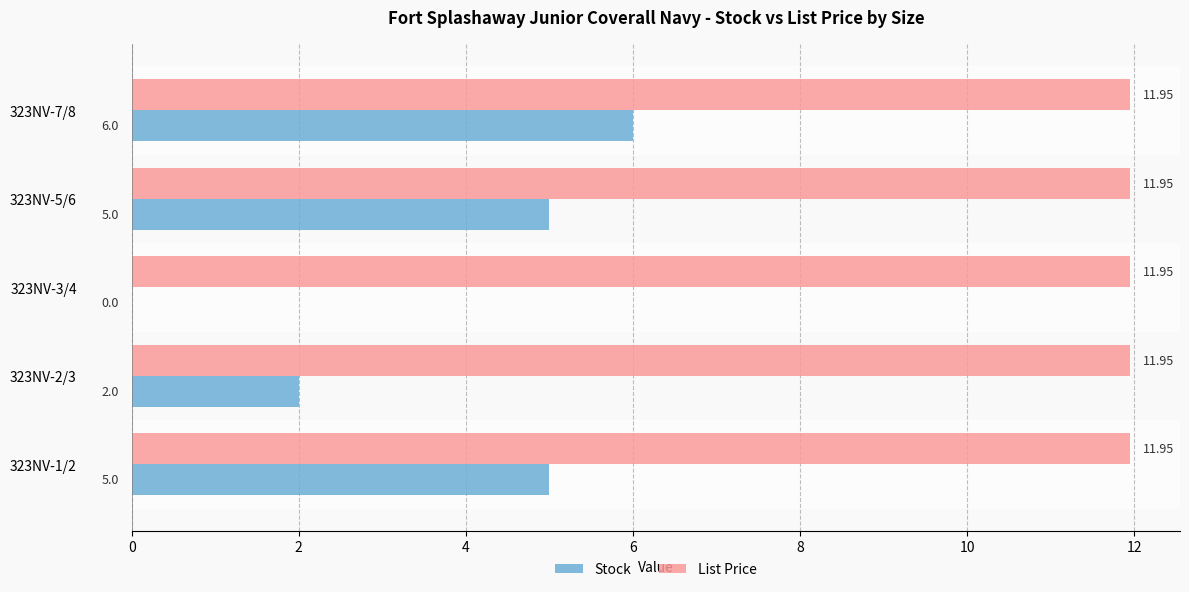

Between 323NV-3/4 and 323NV-7/8, which series saw the biggest shift?

Stock